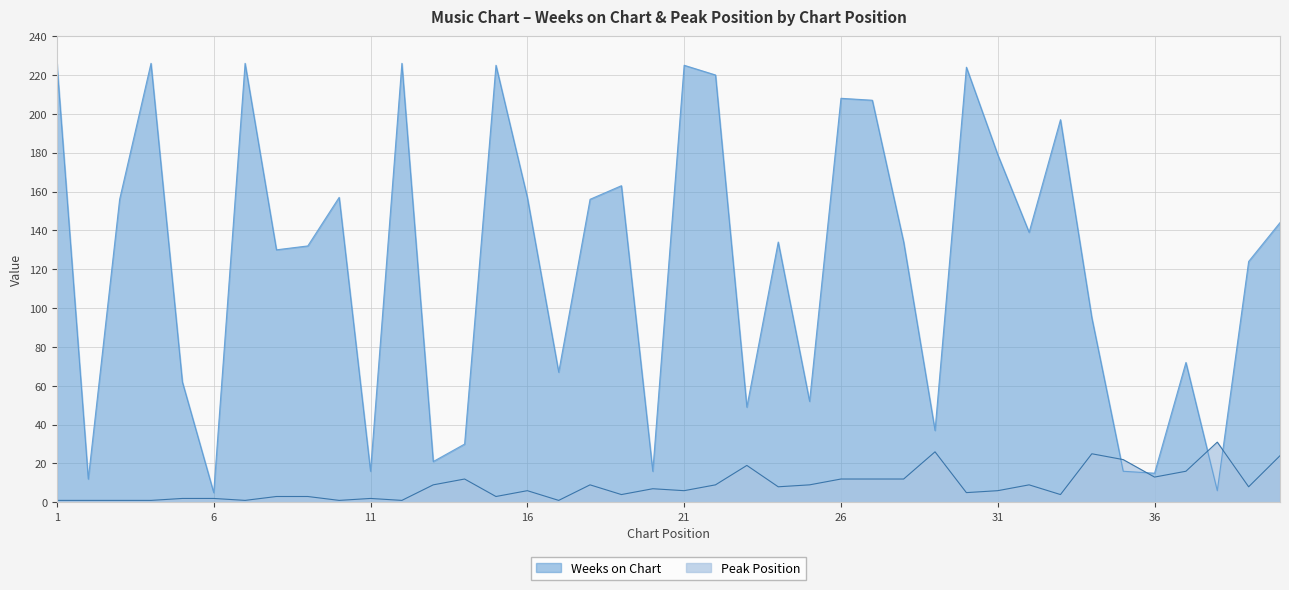

Is it true that Peak Position equals 4 at 33?

True